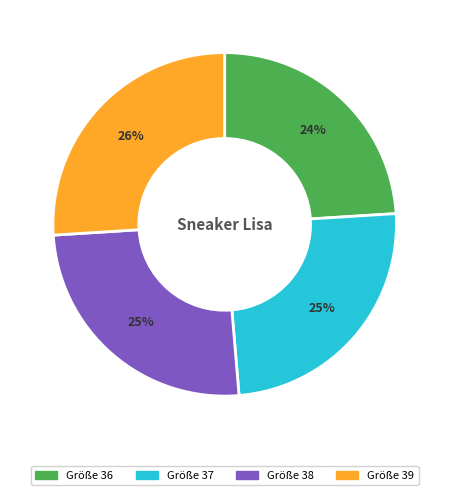

Does any single category account for the majority?

No